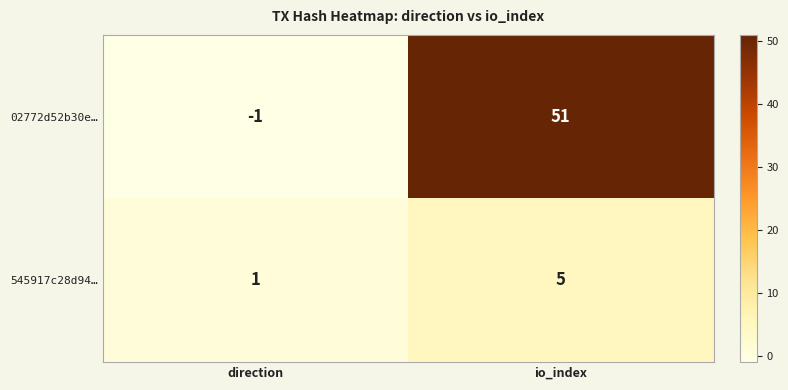

Reading left to right, extract all data points from this chart.

02772d52b30e…: -1	51
545917c28d94…: 1	5